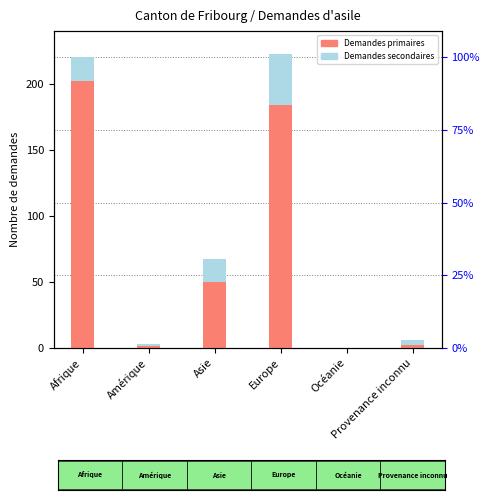

The Demandes secondaires series shows 17 at Asie. True or false?

True